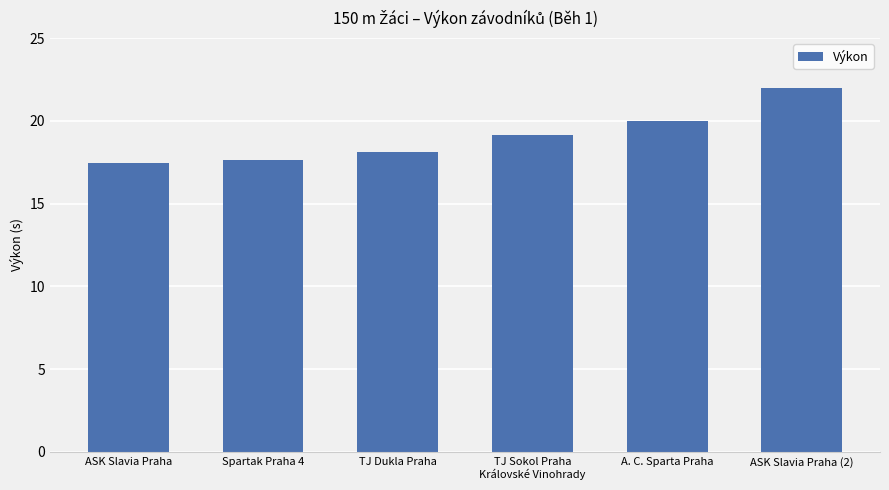

What is the label of the 5th bar from the right?

Spartak Praha 4